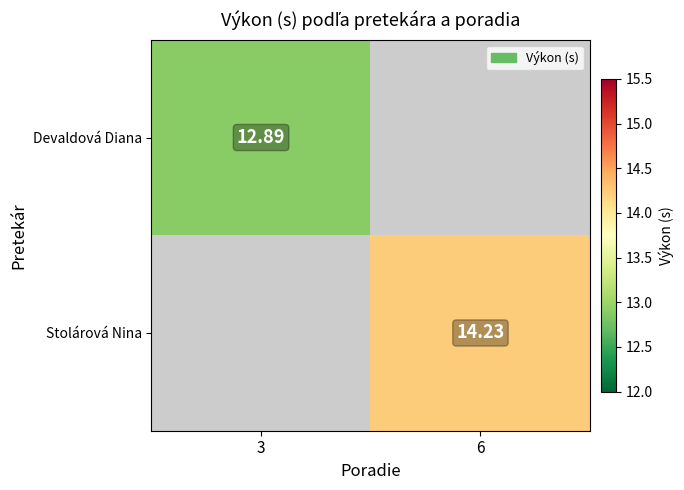

Is the value of Devaldová Diana at 3 greater than the value of Stolárová Nina at 6?

No